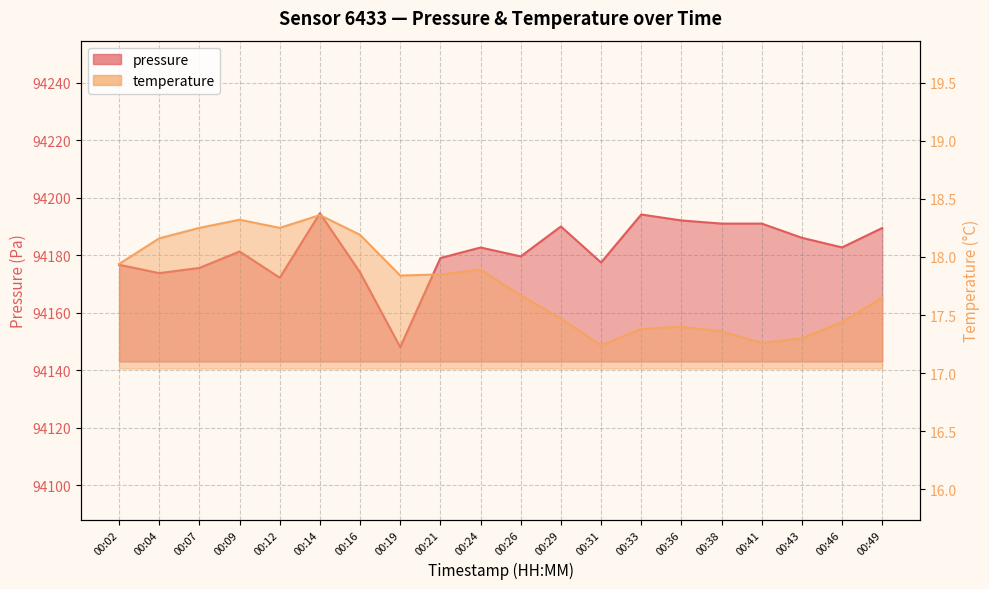

The pressure series shows 94179.0 at 00:21. True or false?

True